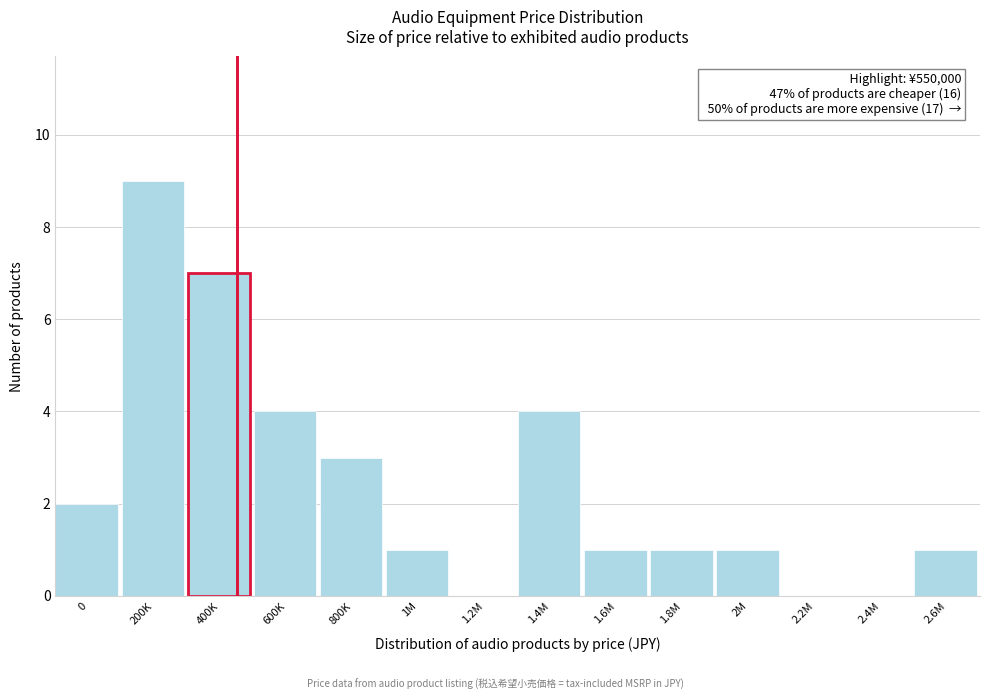

Reading left to right, extract all data points from this chart.

0=2	200K=9	400K=7	600K=4	800K=3	1M=1	1.2M=0	1.4M=4	1.6M=1	1.8M=1	2M=1	2.2M=0	2.4M=0	2.6M=1